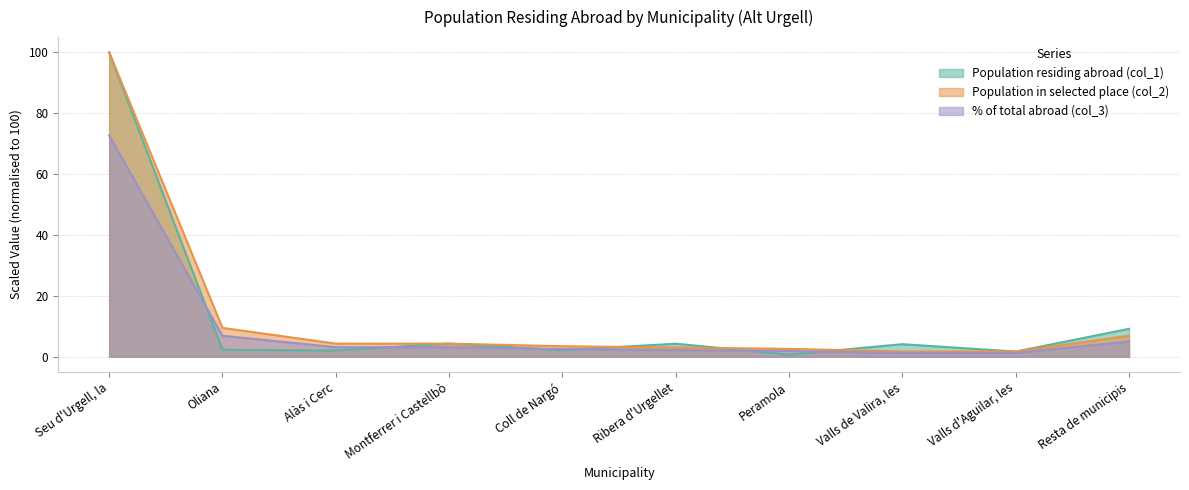

True or false: Population in selected place (col_2) has more than 2 points higher than both neighbors.

False